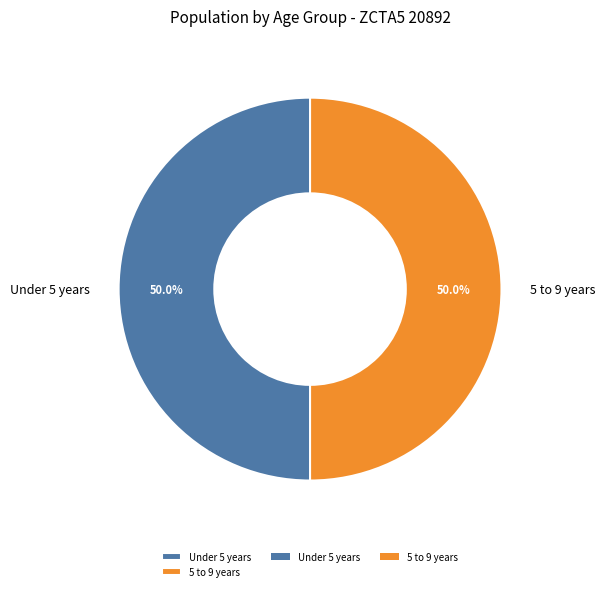

What is the ratio of the value at Under 5 years to the value at 5 to 9 years?

1.0